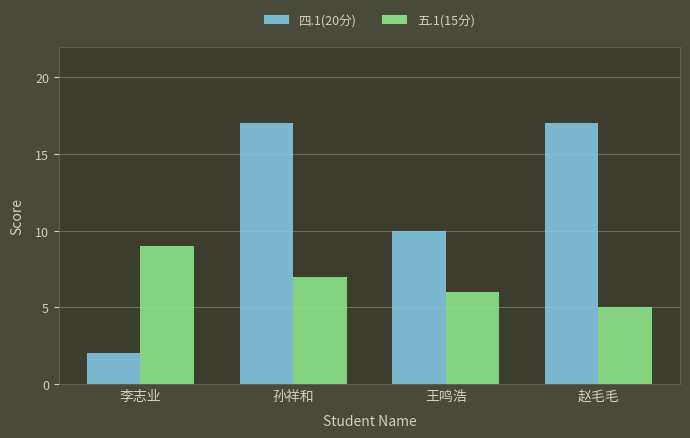

Which category has the lowest value across all series?

李志业